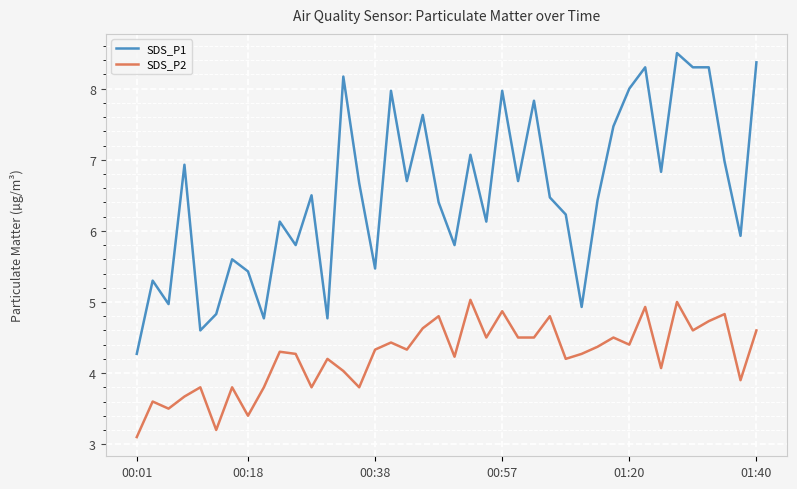

How many lines are shown in the chart?

2